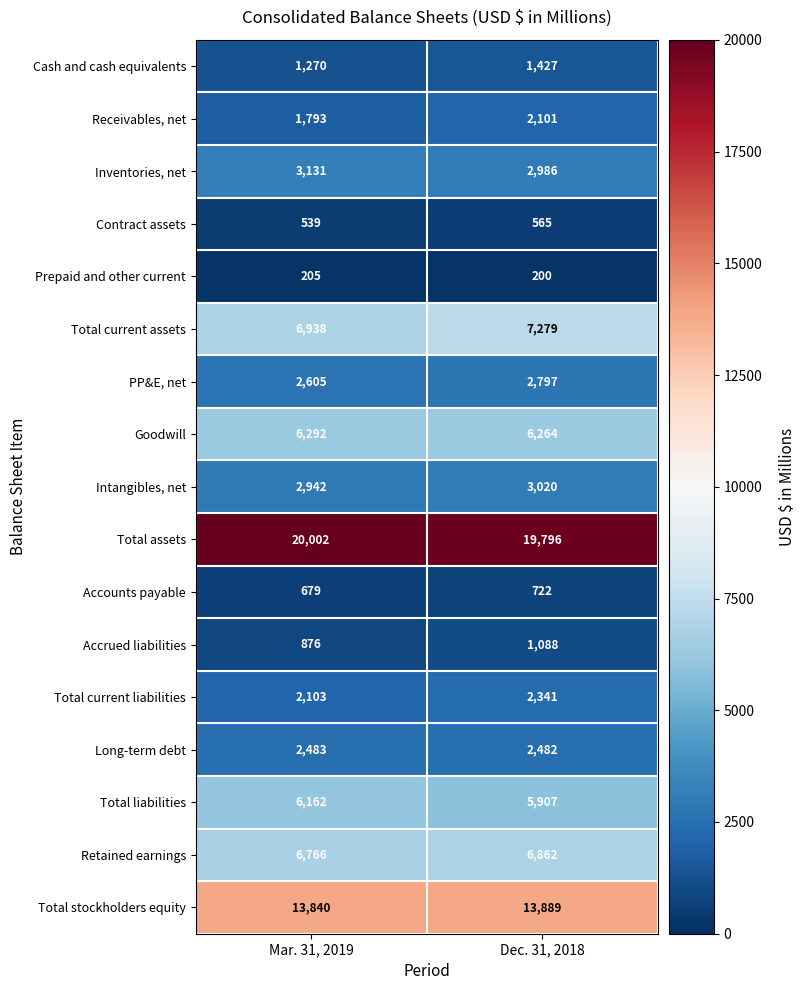

At which label is Inventories, net closest to 3058?

Dec. 31, 2018